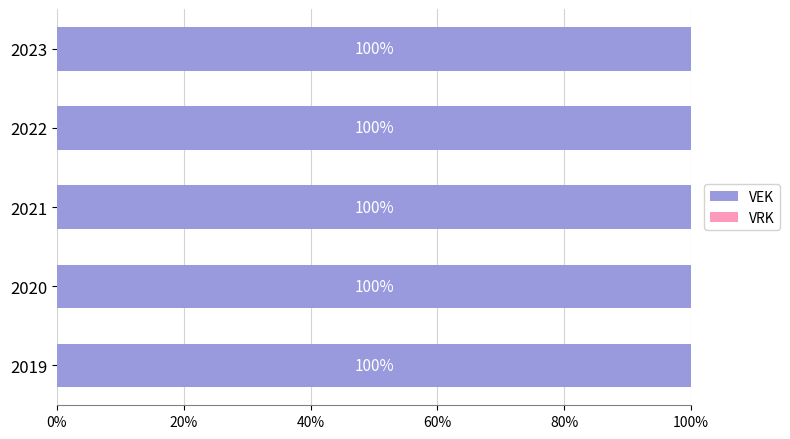

At which label is VEK closest to 1583?

2020